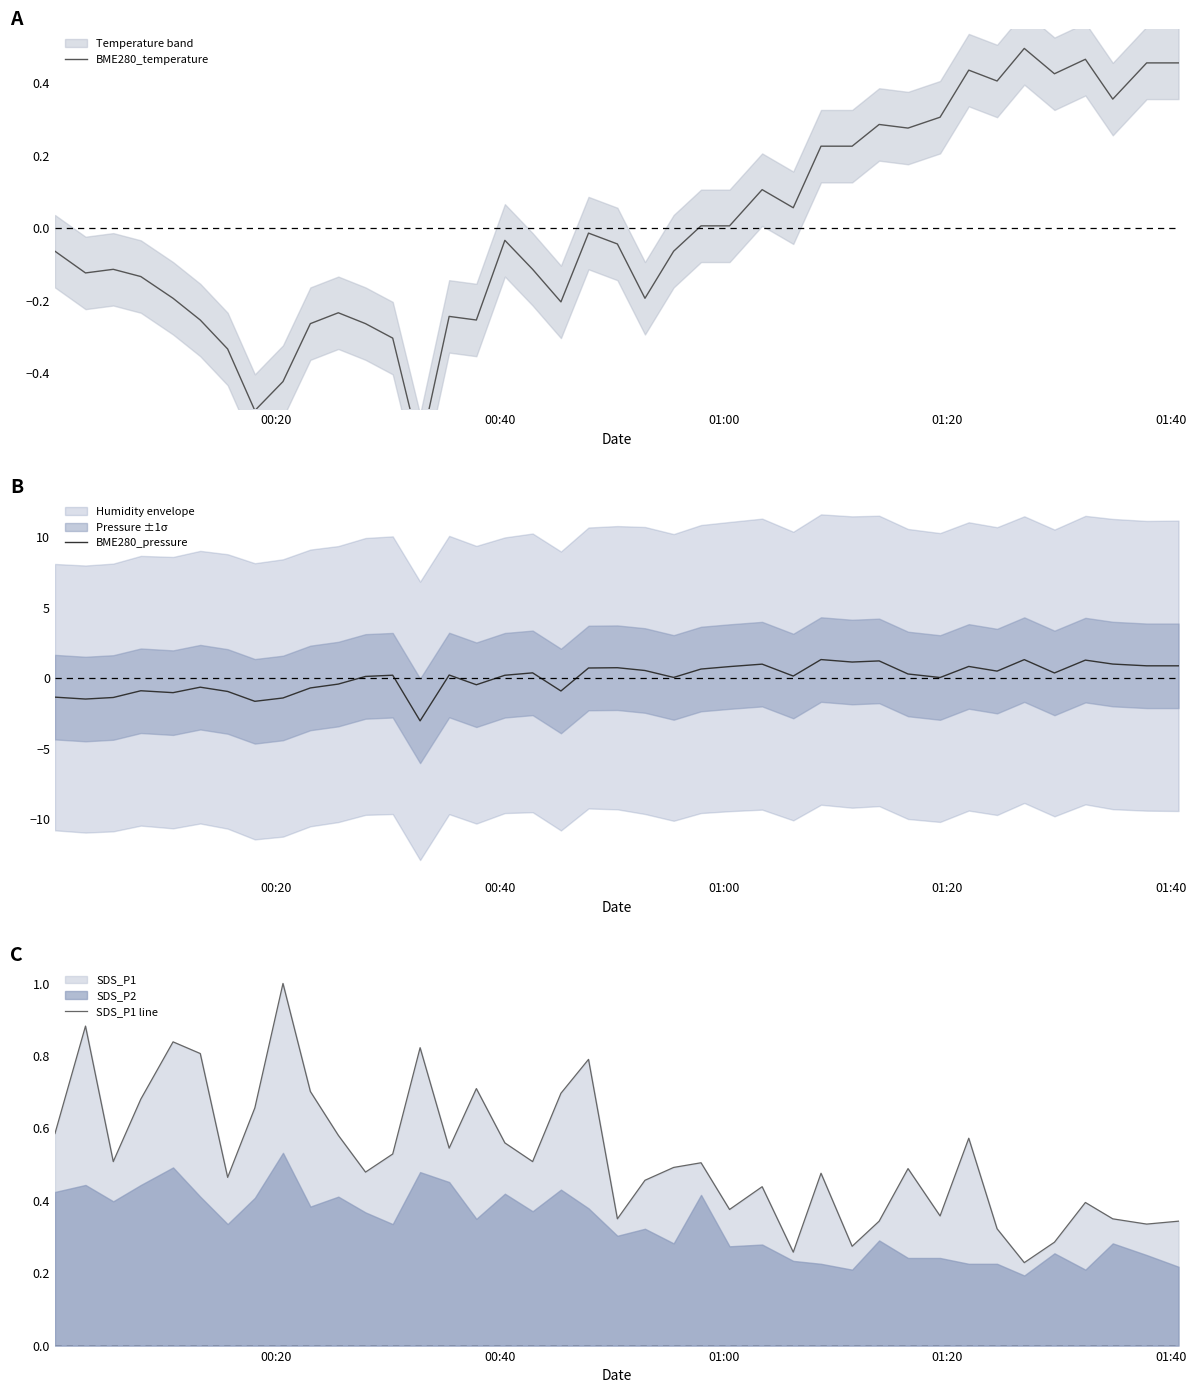

What is the maximum value for BME280_pressure?

1.3